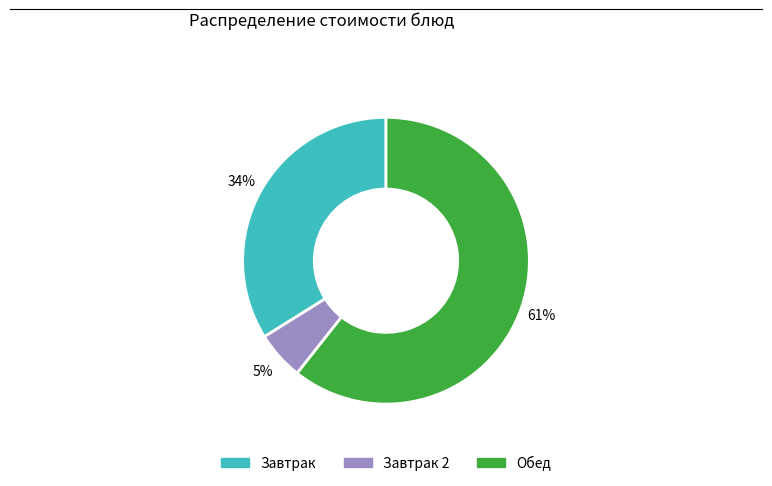

To the nearest percent, what is the average slice percentage?

33%